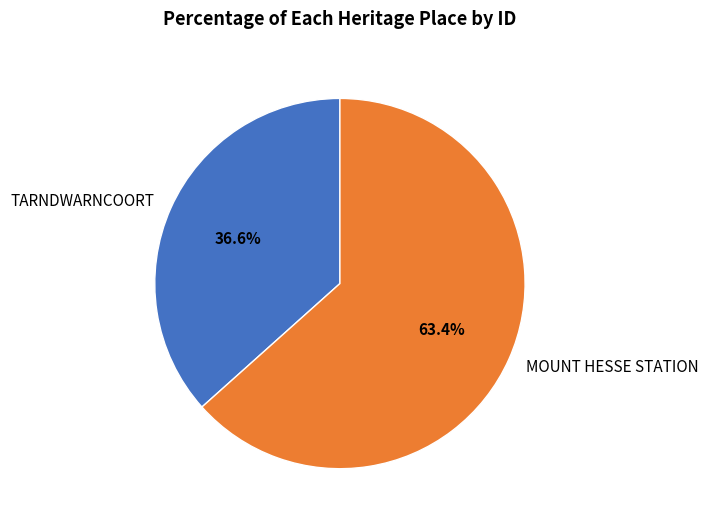

Count the number of slices in the pie.

2